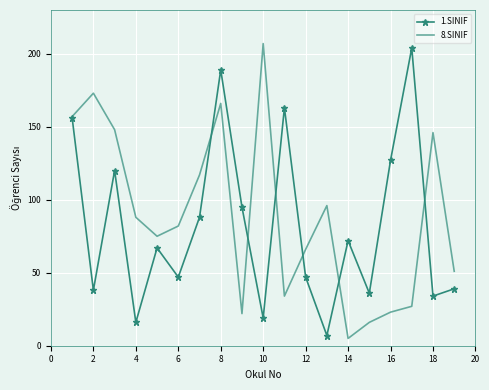

What is the maximum value for 1.SINIF?

204